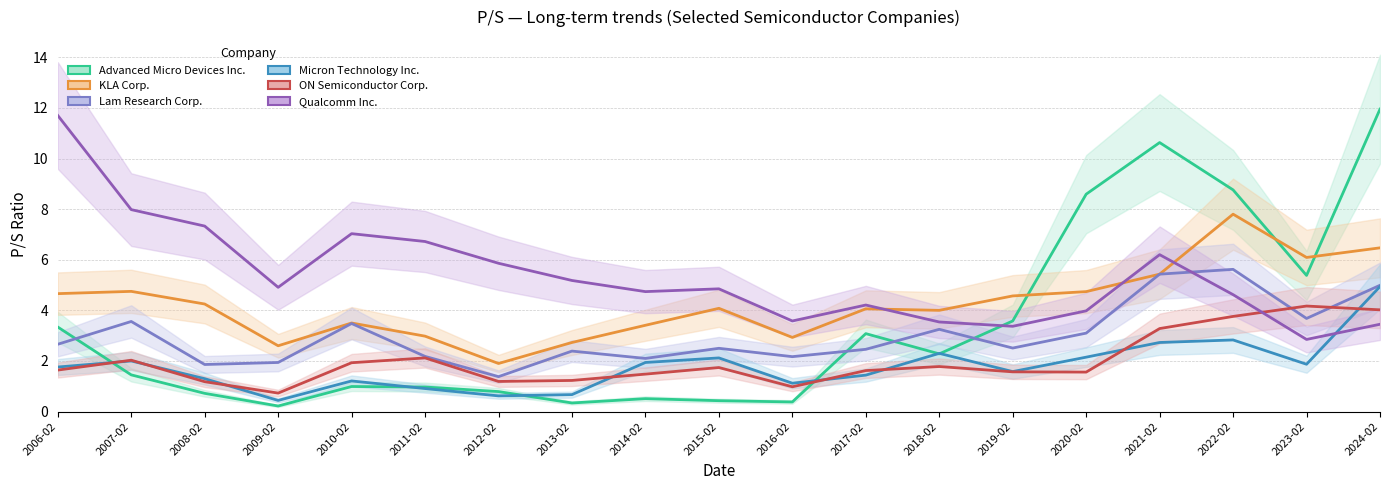

Which series has the widest spread of values?

Advanced Micro Devices Inc.